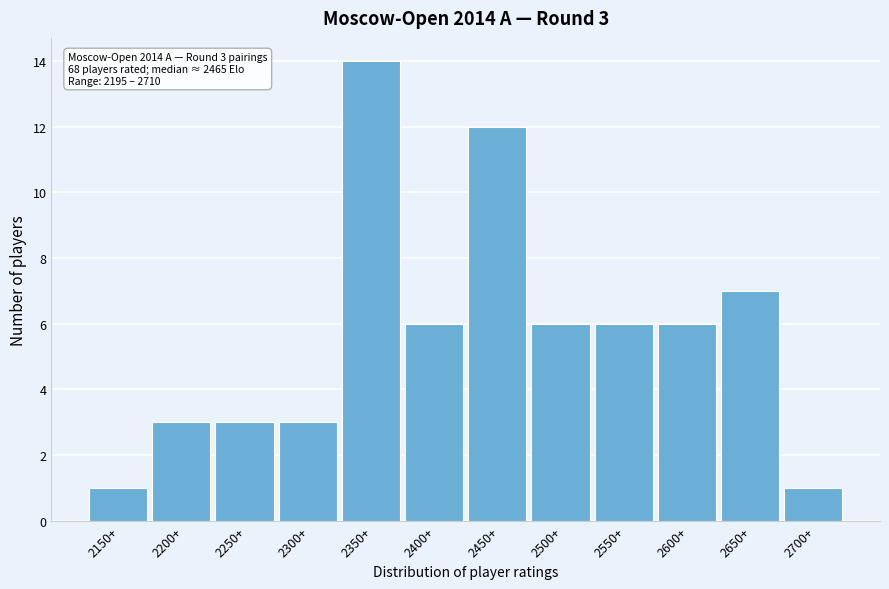

Reading right to left, transcribe all the data shown in this chart.

2700+=1	2650+=7	2600+=6	2550+=6	2500+=6	2450+=12	2400+=6	2350+=14	2300+=3	2250+=3	2200+=3	2150+=1